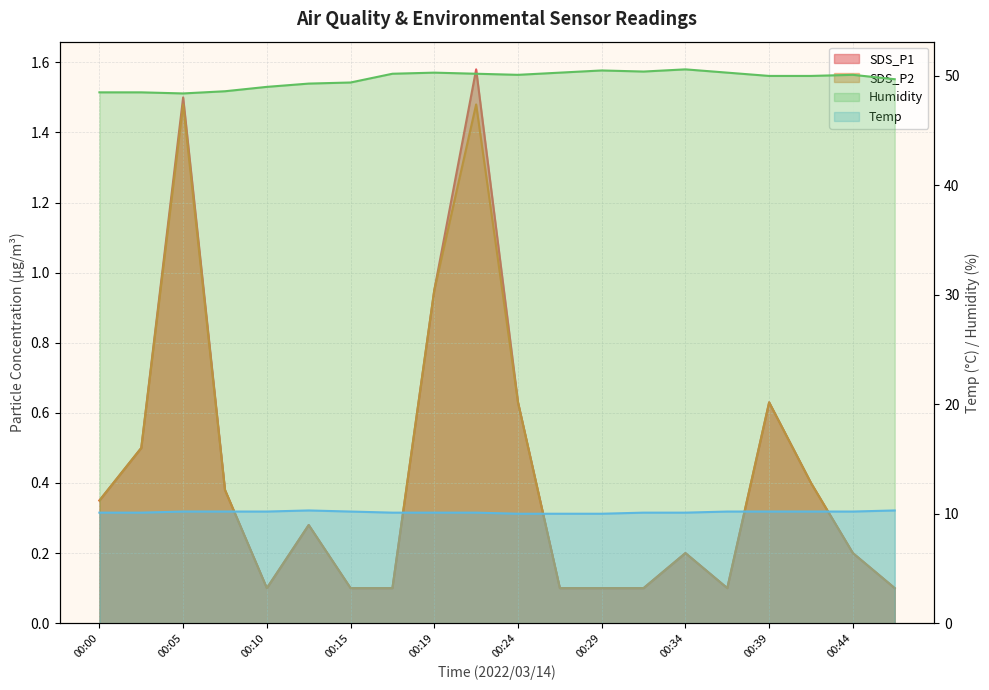

Between 00:22 and 00:29, which is larger?

00:22